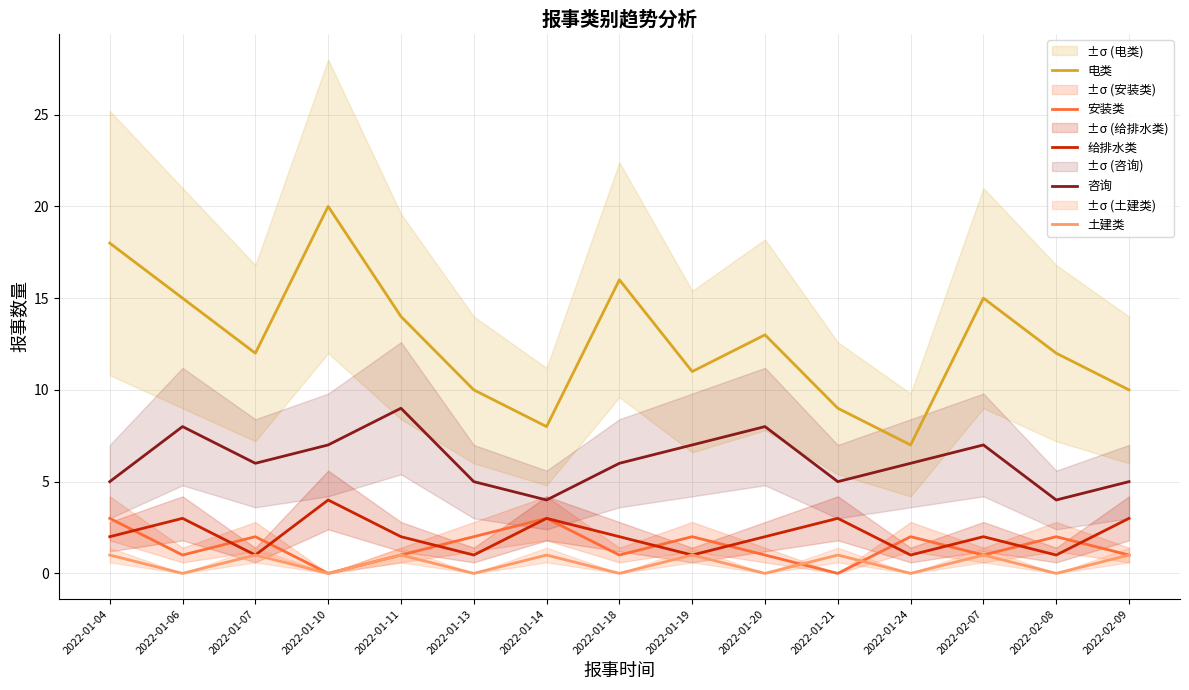

What is the label of the 13th point from the left?

2022-02-07